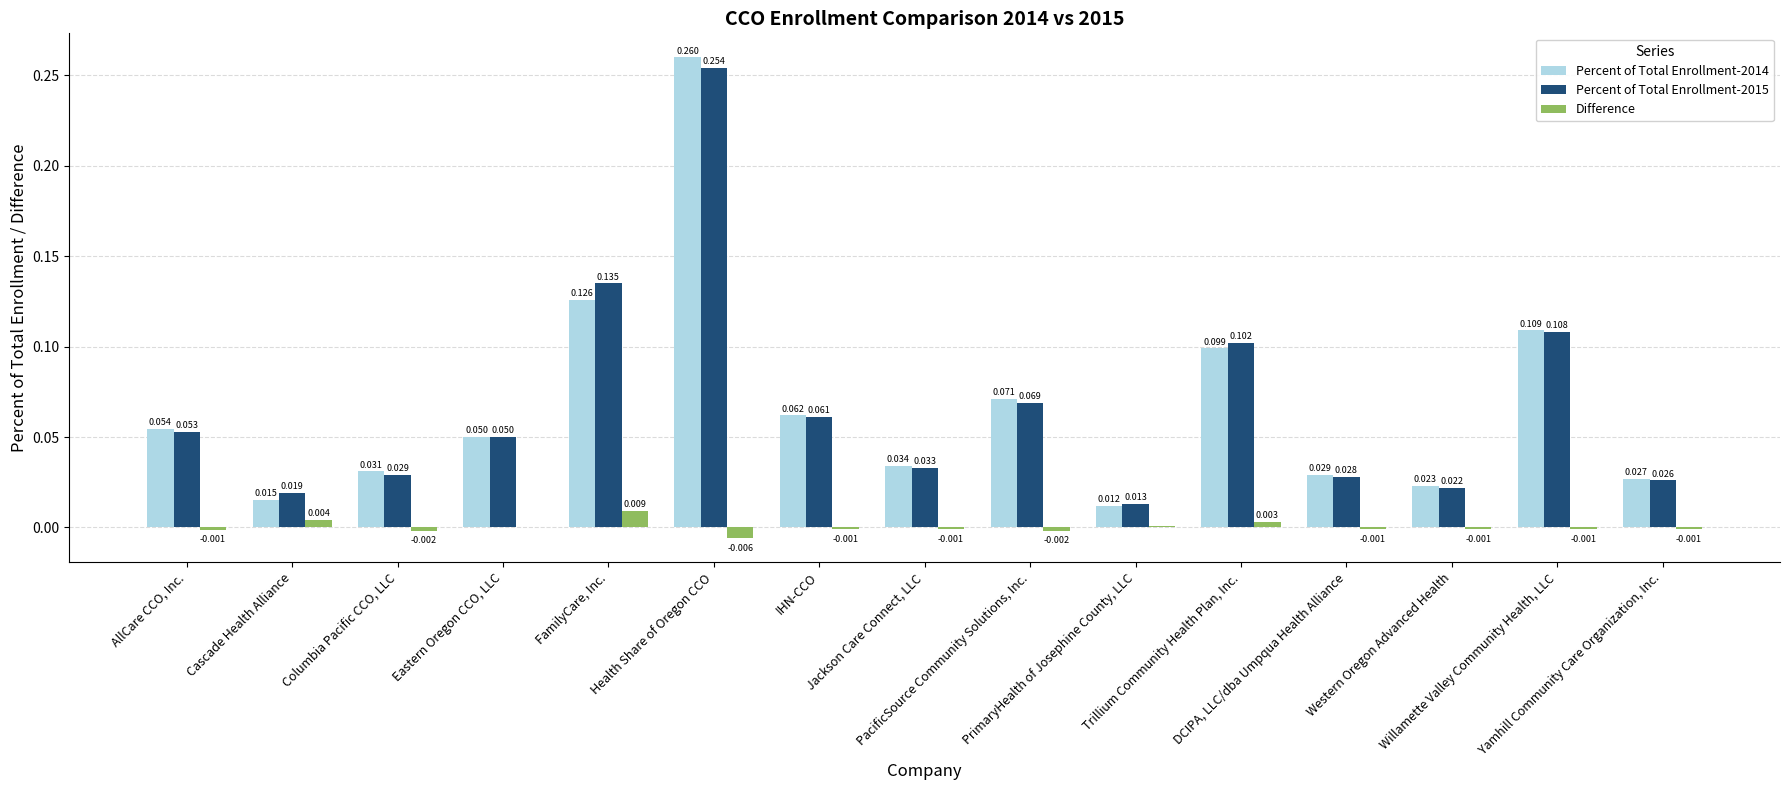

At which category does the chart reach its peak across all series?

Health Share of Oregon CCO